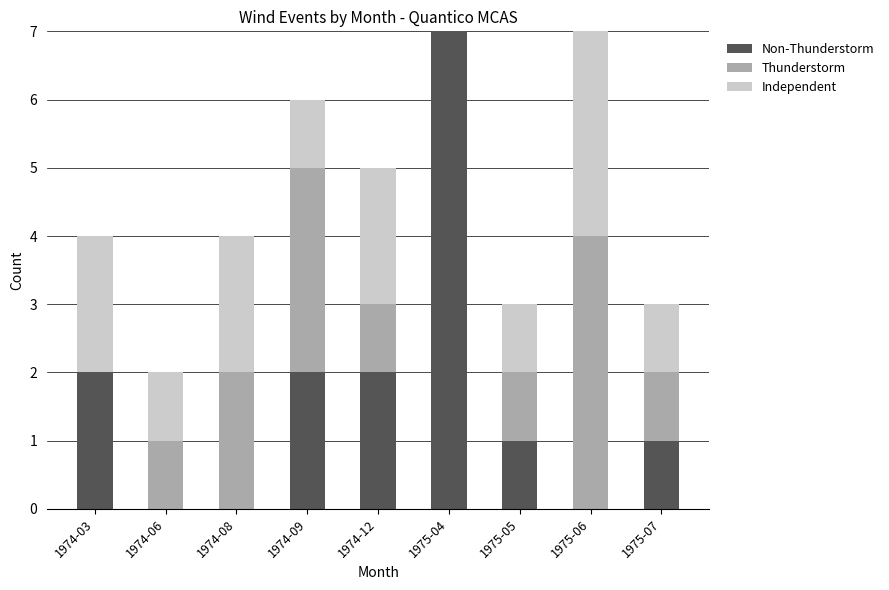

What are all the series names shown in the legend?

Non-Thunderstorm, Thunderstorm, Independent